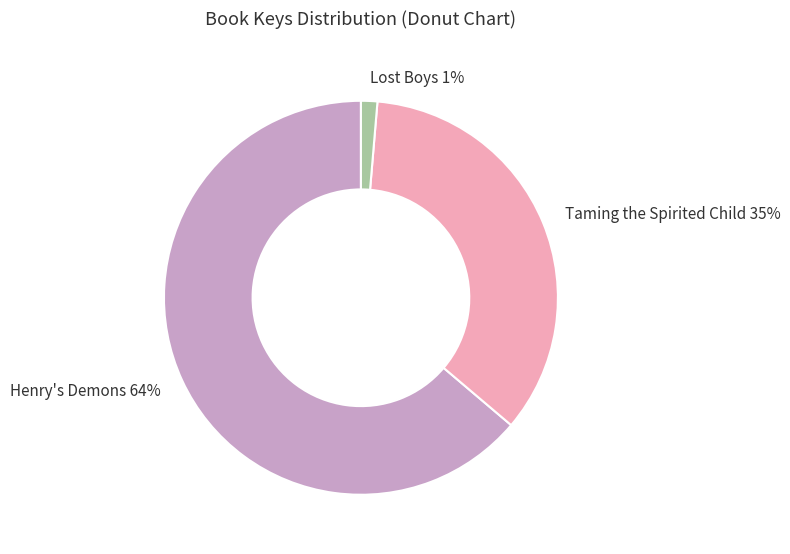

True or false: Lost Boys accounts for 15% of the total.

False